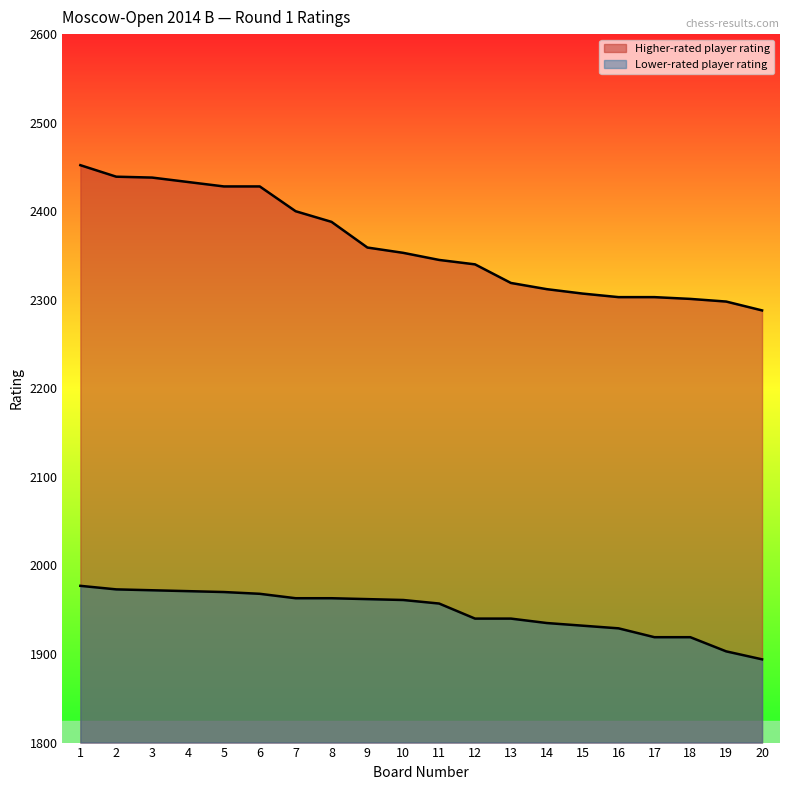

What is the maximum value for Higher-rated player rating?

2452